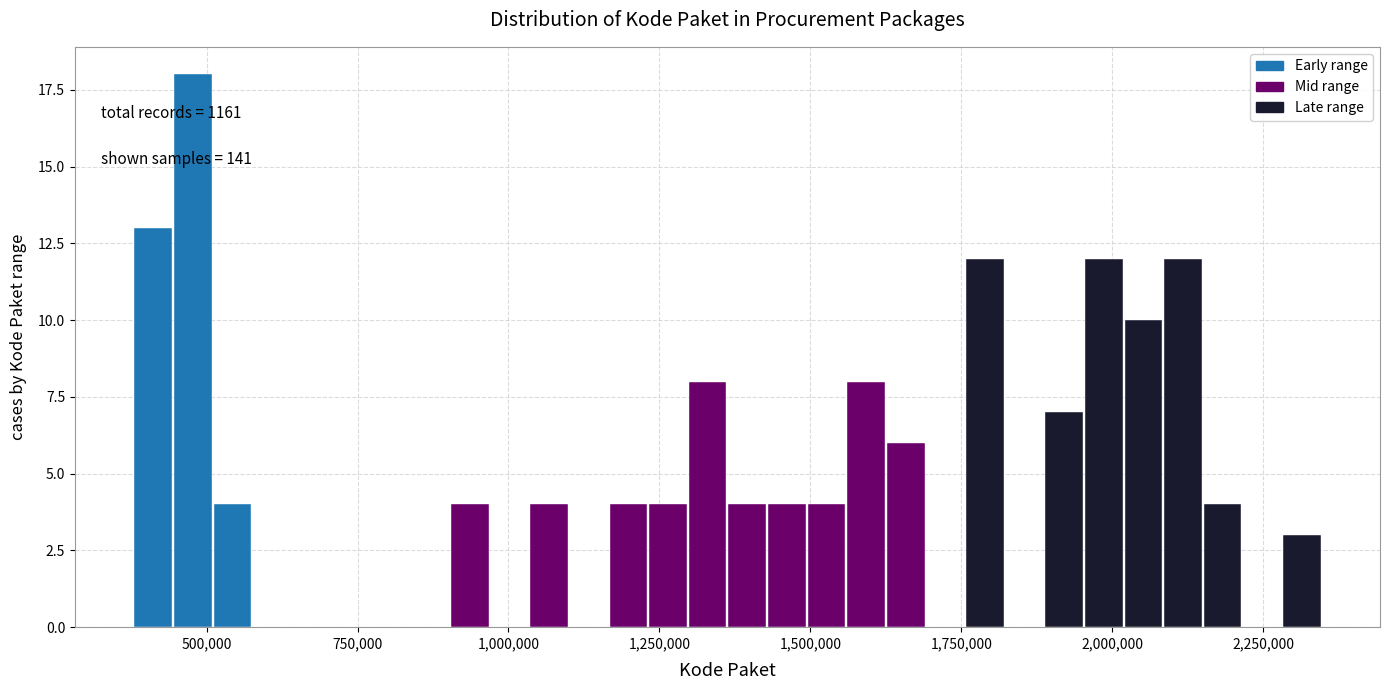

Read against the x-axis, roughly where is the centre of the tallest bar?

500000